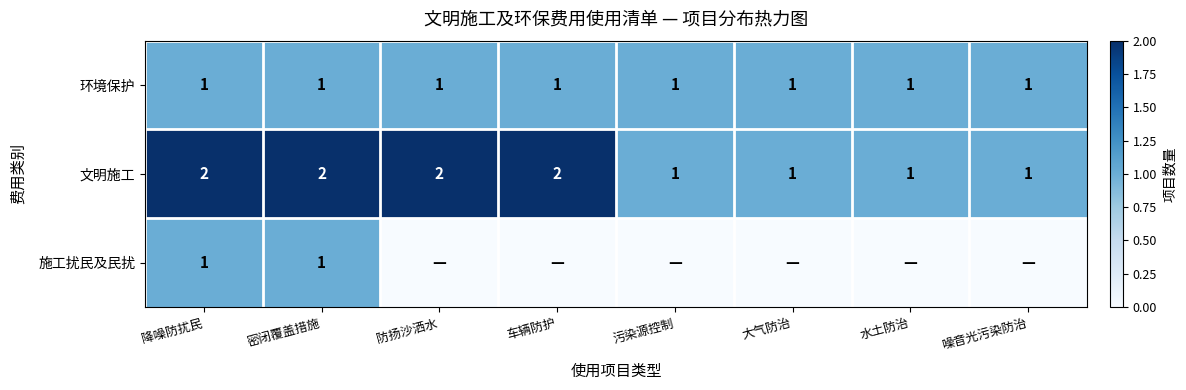

The 文明施工 series shows 1 at 大气防治. True or false?

True